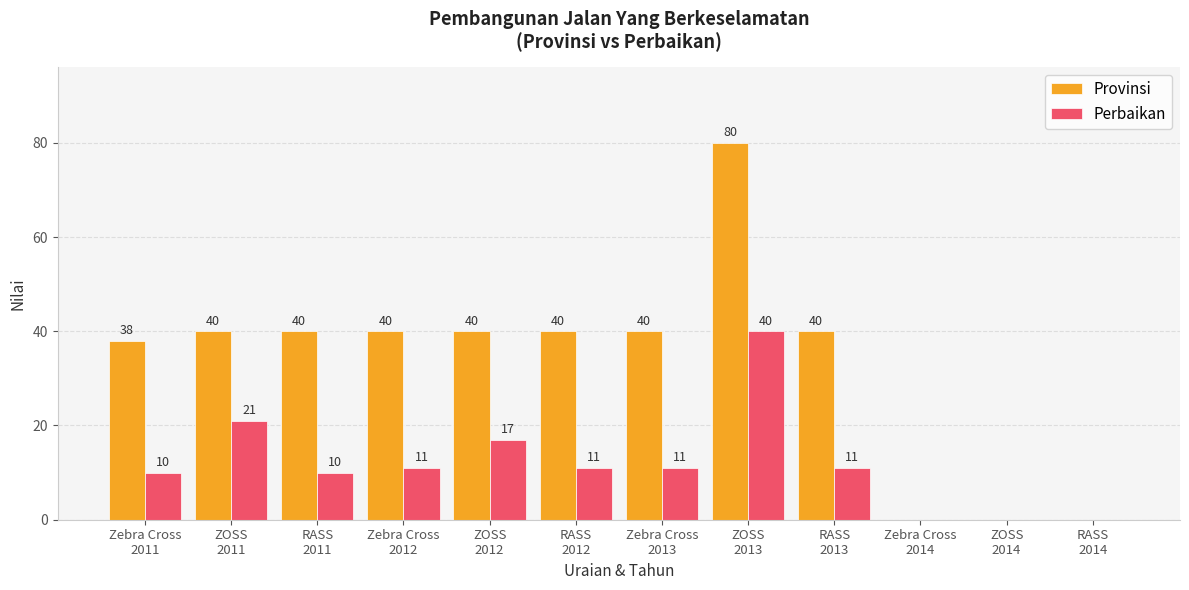

What is the sum of the Provinsi values at Zebra Cross
2011 and Zebra Cross
2012?

78